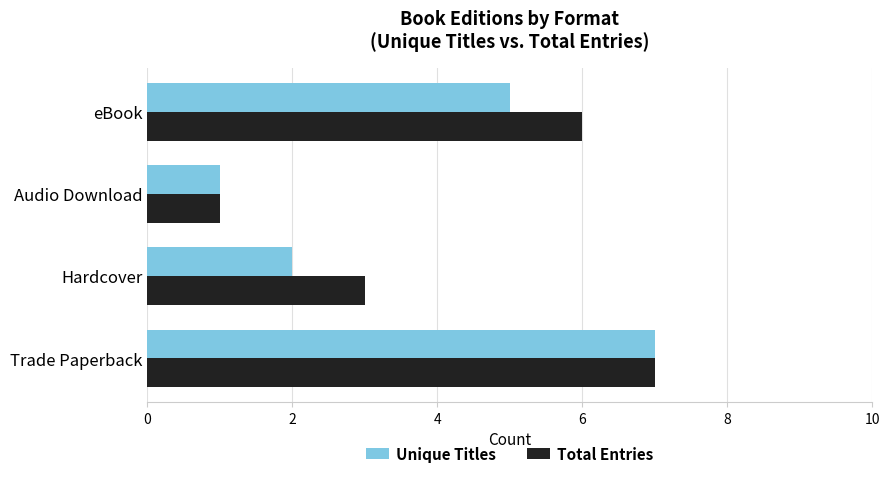

Where is Unique Titles nearest to the value 4?

eBook